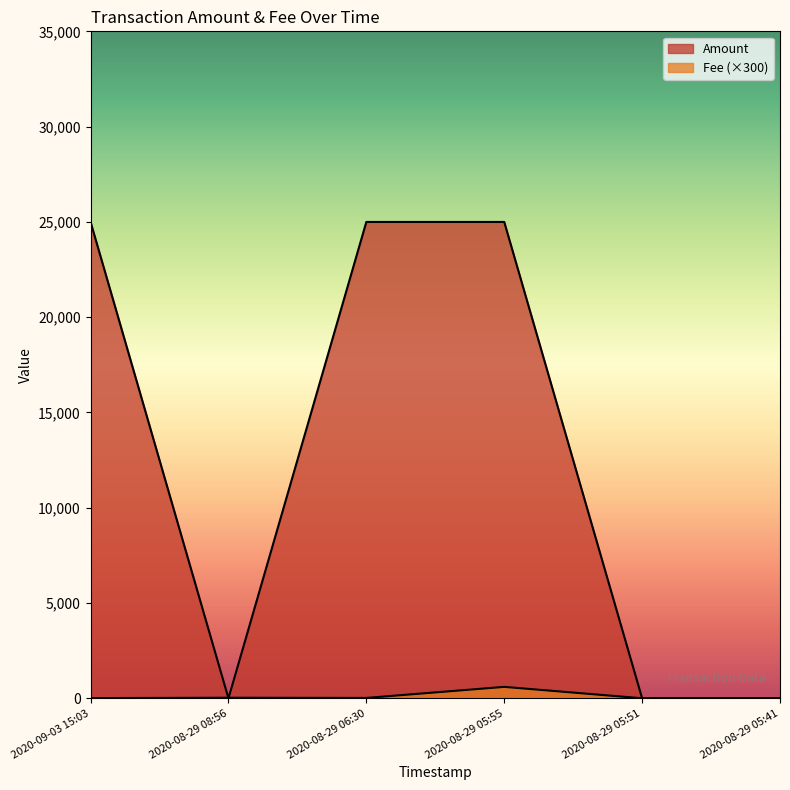

What is the value of the Amount point at the 1st from the left?

24998.0